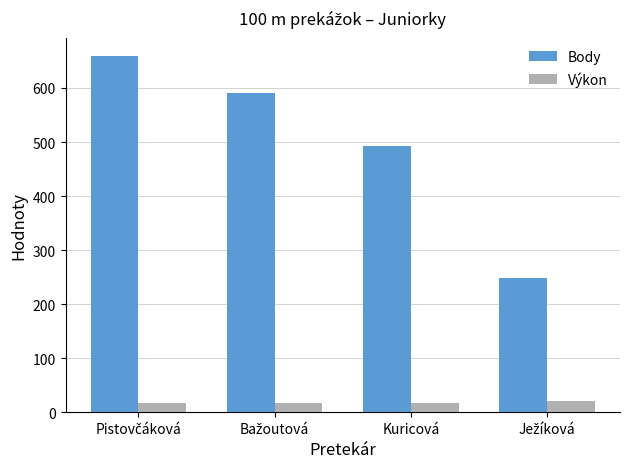

Count the number of data series in this chart.

2